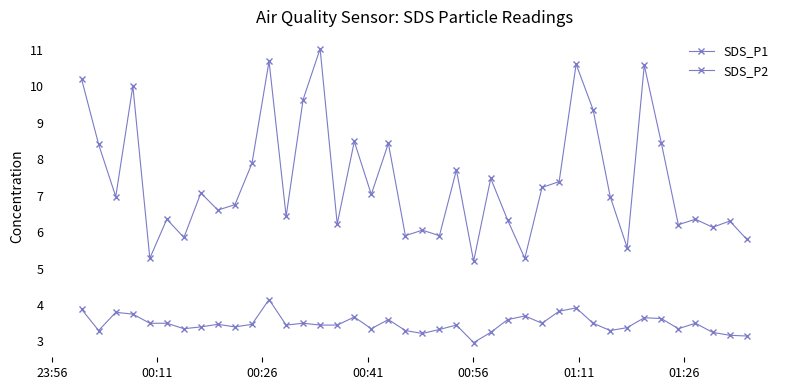

How many distinct data groups are displayed?

2